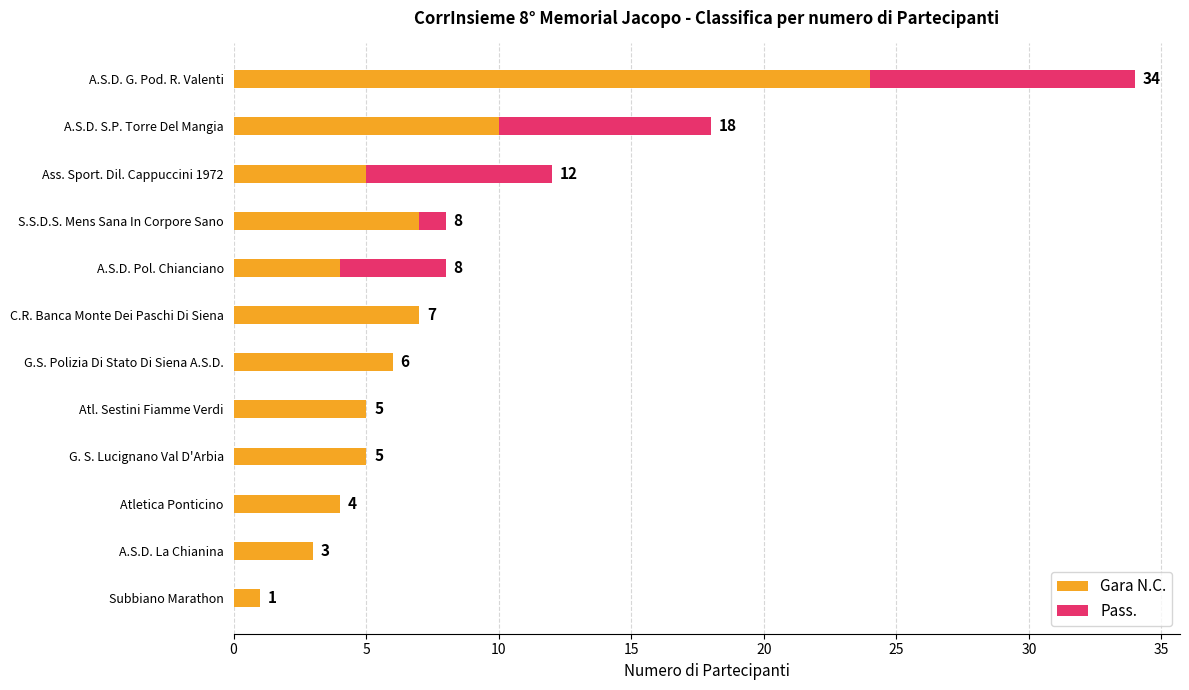

What is the sum of all Gara N.C. values?

81